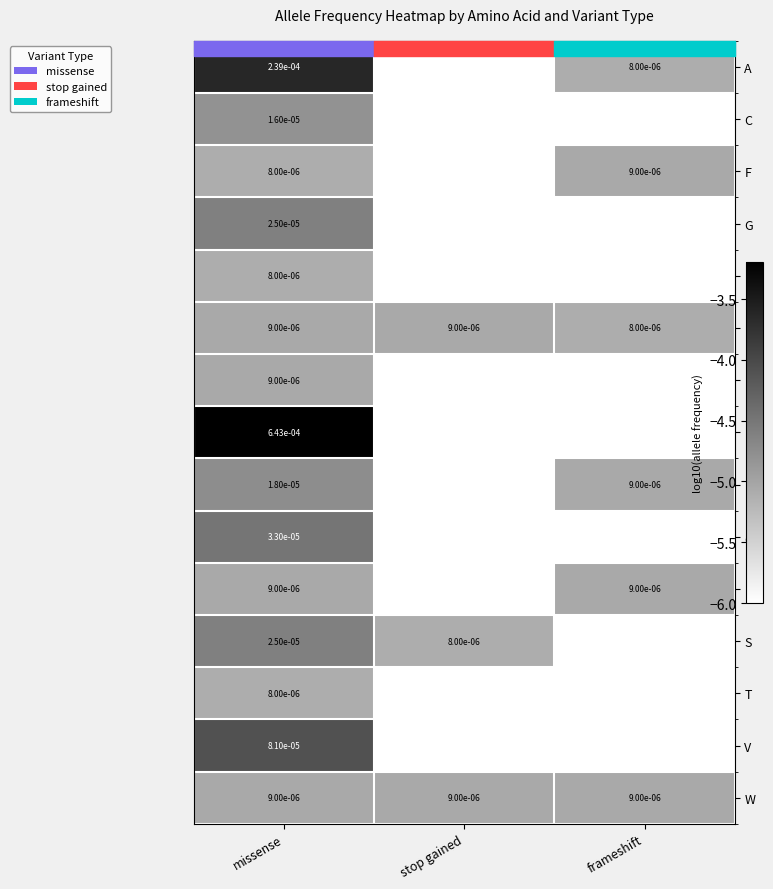

Which category has the lowest value in the K series?

frameshift